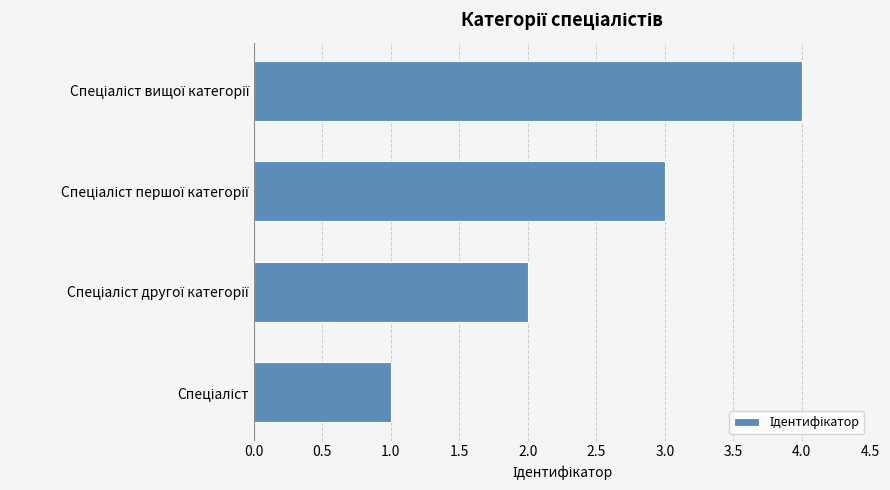

What is the greatest value displayed?

4